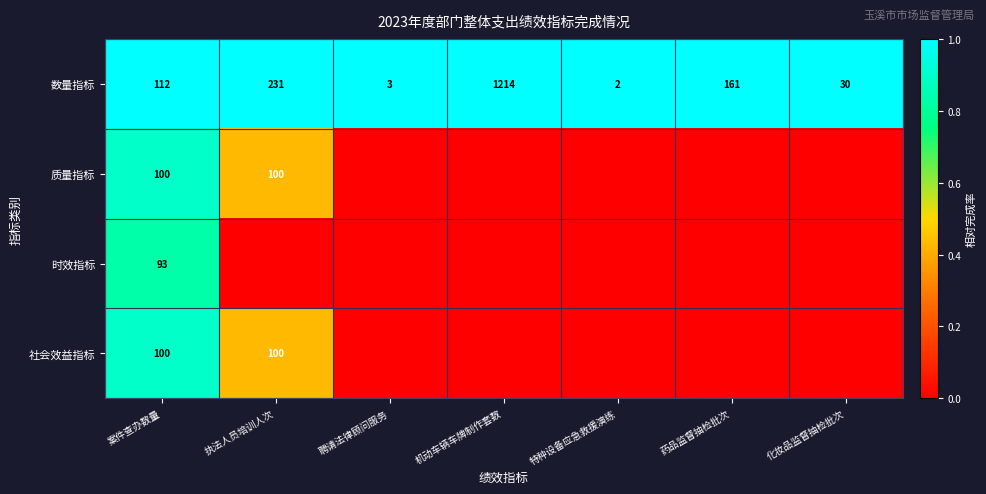

Is it true that 社会效益指标 equals 148 at 案件查办数量?

False